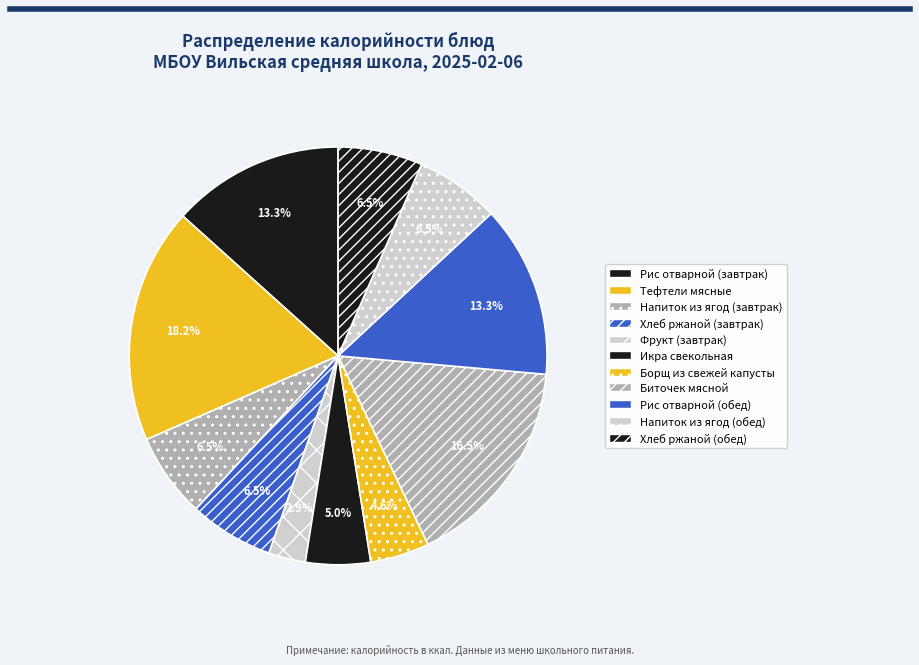

To the nearest percent, what is the difference between the largest and smallest slice percentages?

15%